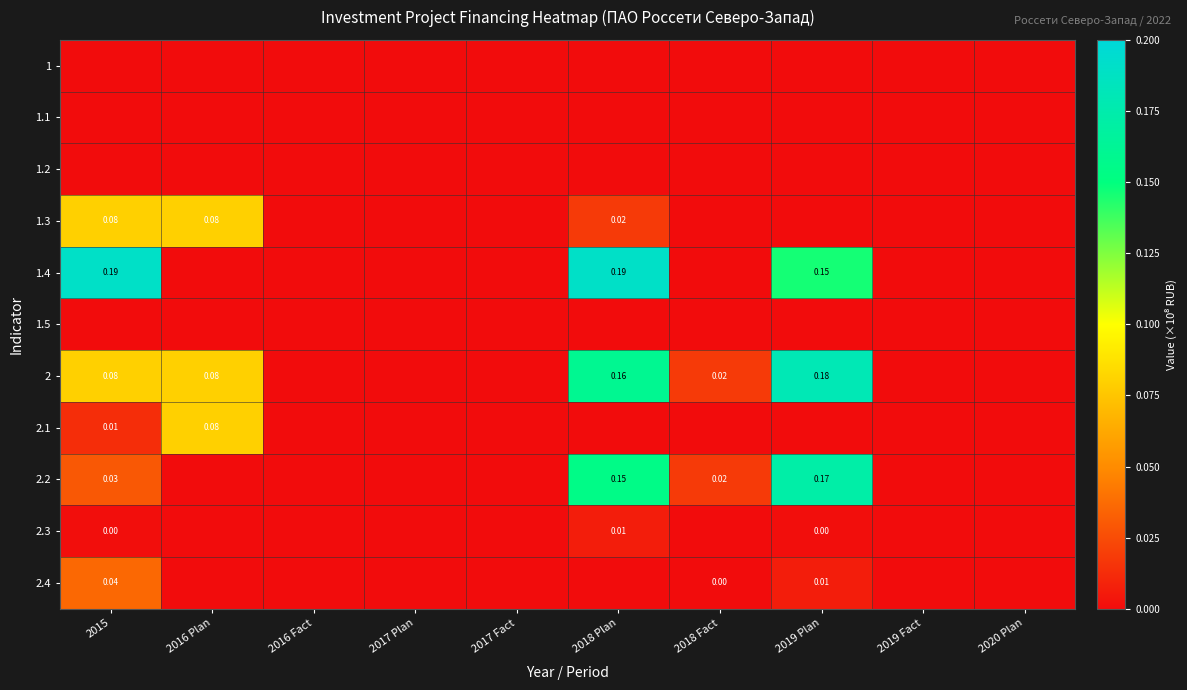

Which series changed the most between 2015 and 2019 Fact?

1.4